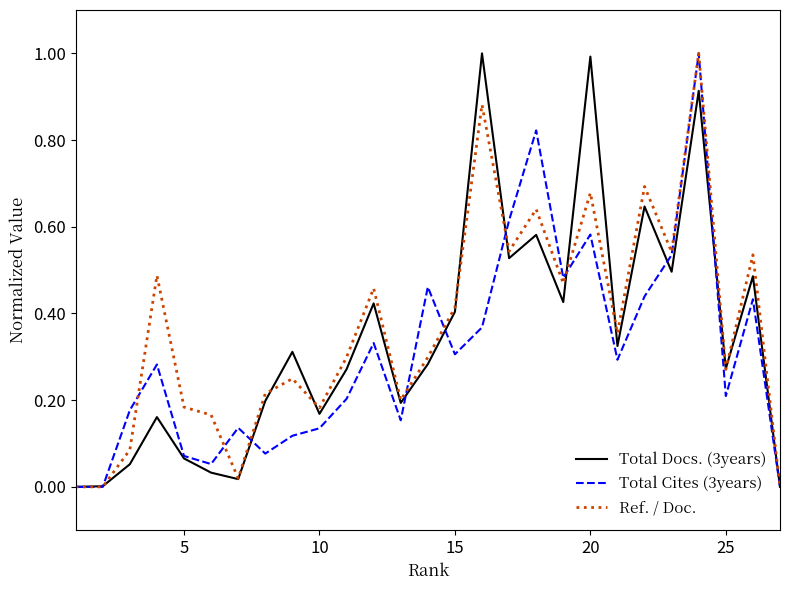

What is the greatest value displayed?

1.0